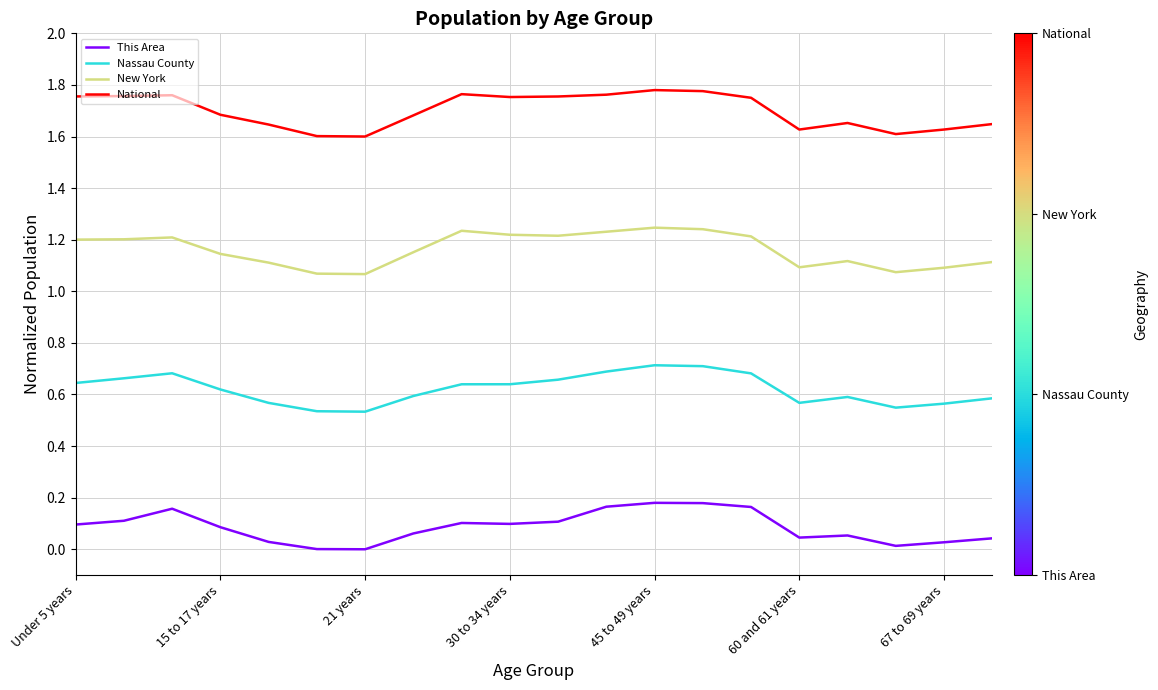

True or false: National and New York cross at least once.

False